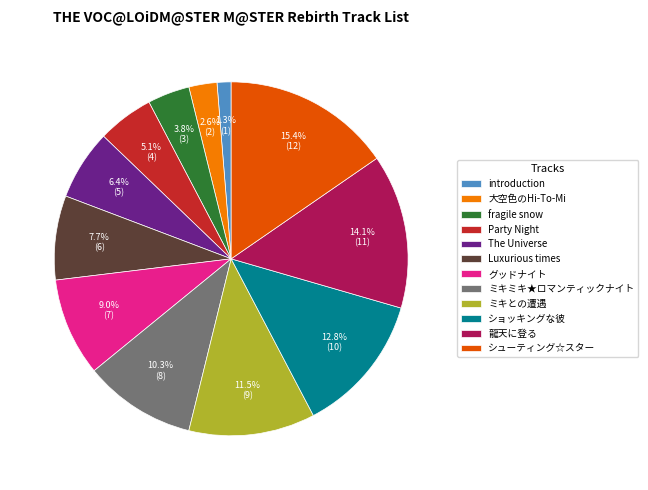

To the nearest percent, what is the average slice percentage?

8%